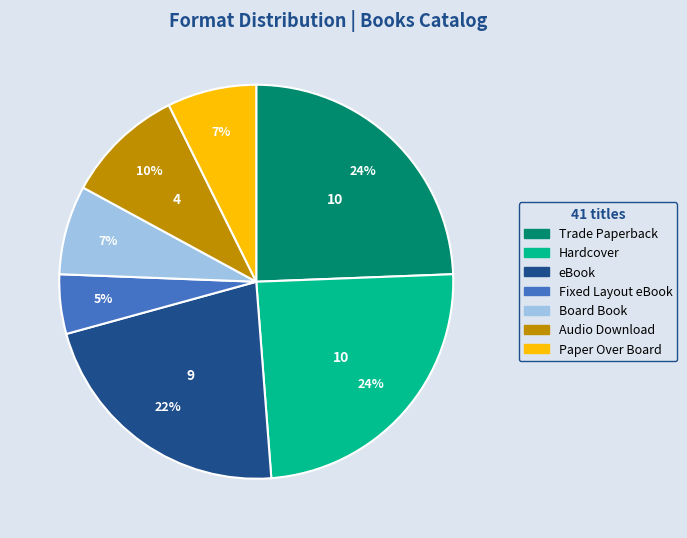

Does Hardcover represent more than half of the total?

No